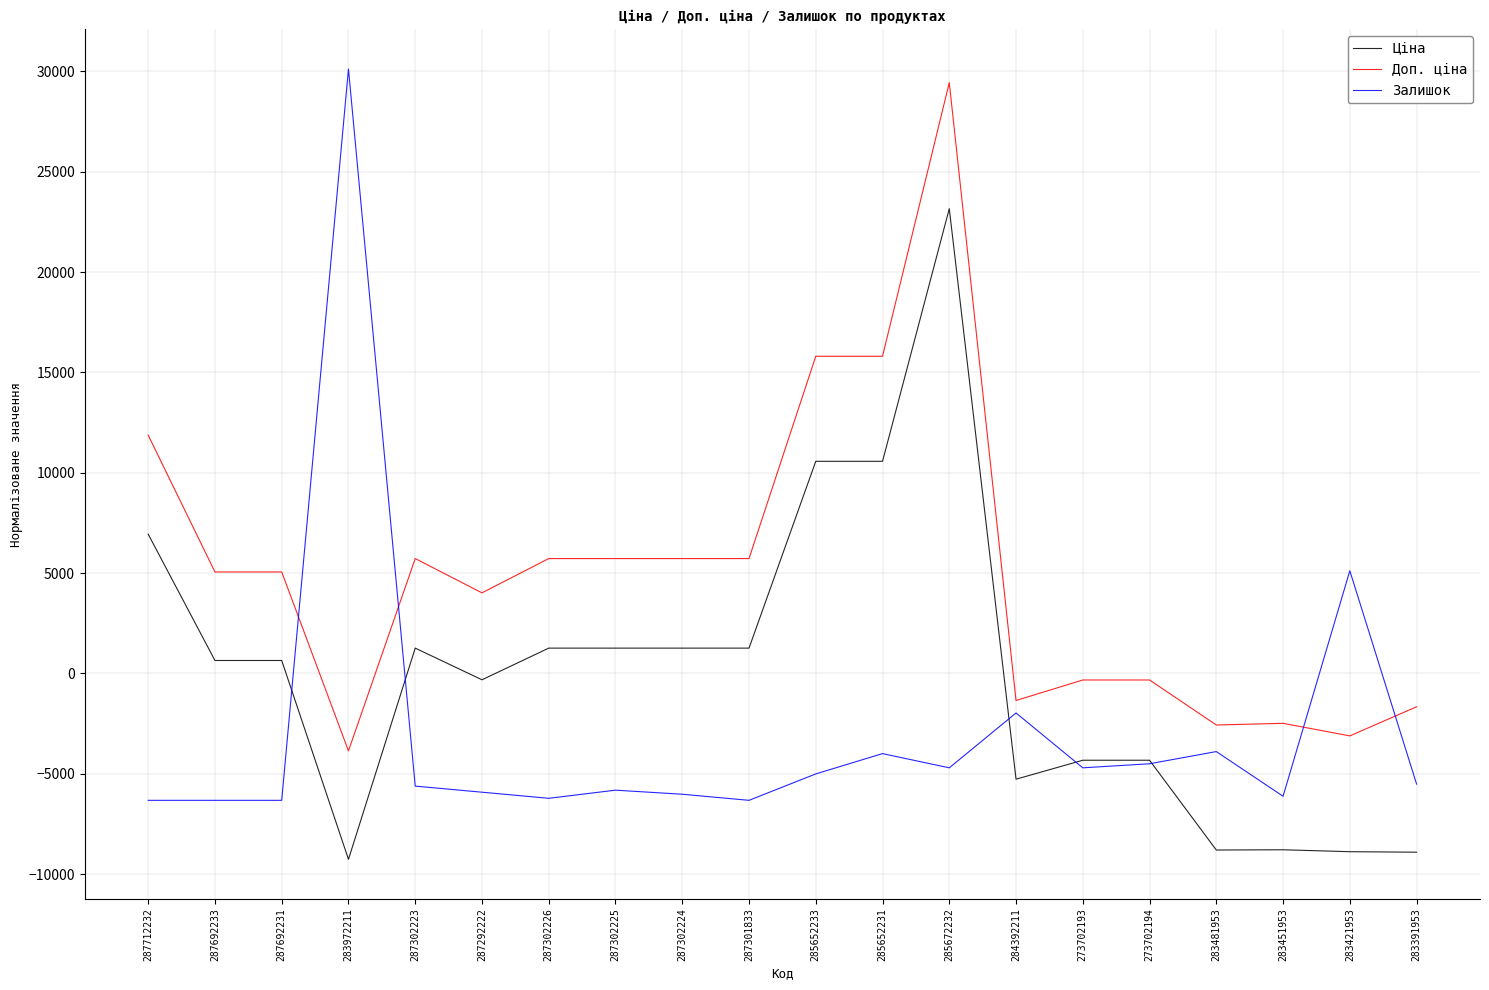

The value of Залишок at 273702193 is -4700.2. True or false?

True